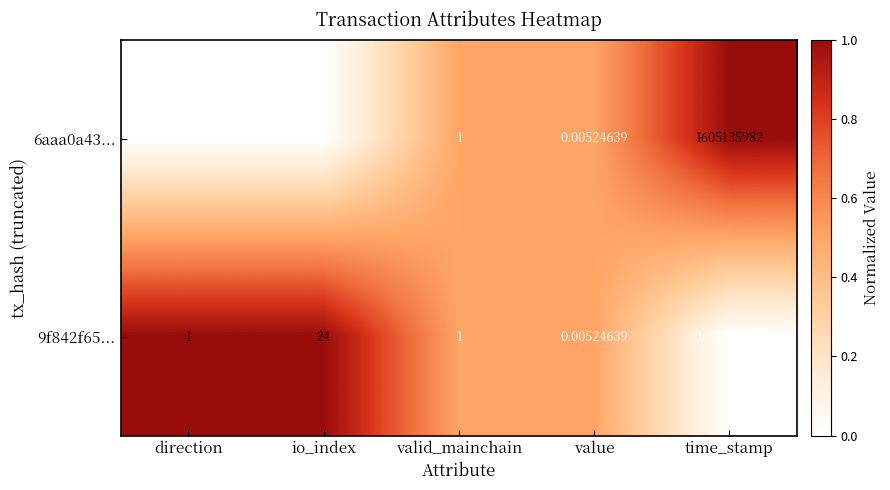

How many data points does each series have?

5